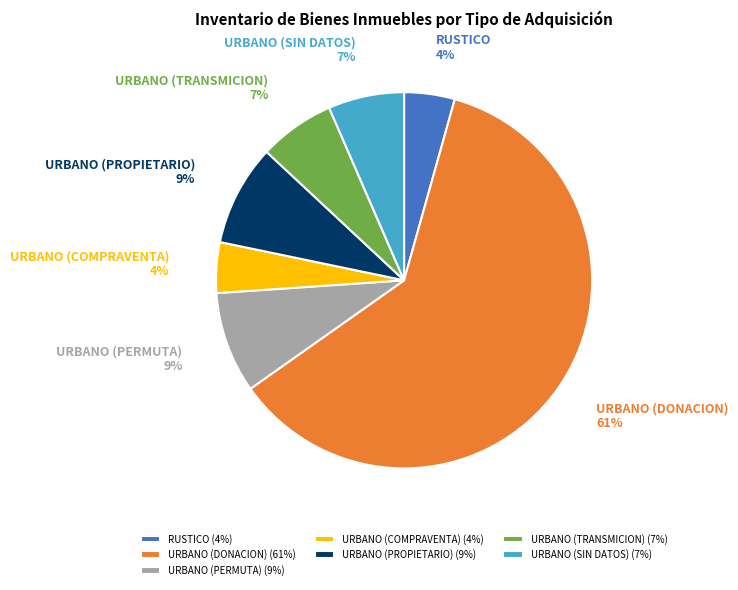

Is the sum of URBANO (SIN DATOS) and URBANO (PERMUTA) greater than half?

No